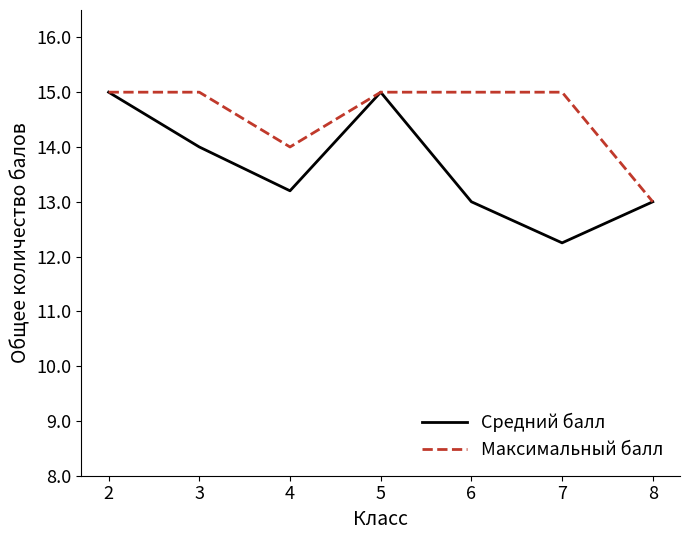

Rank the series by their average value, from highest to lowest.

Максимальный балл, Средний балл